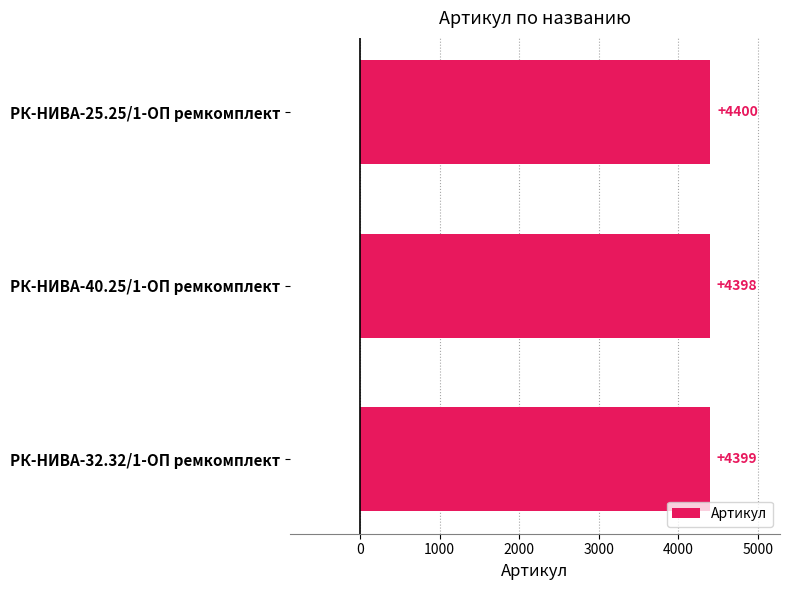

What is the difference between the second highest and minimum values?

1